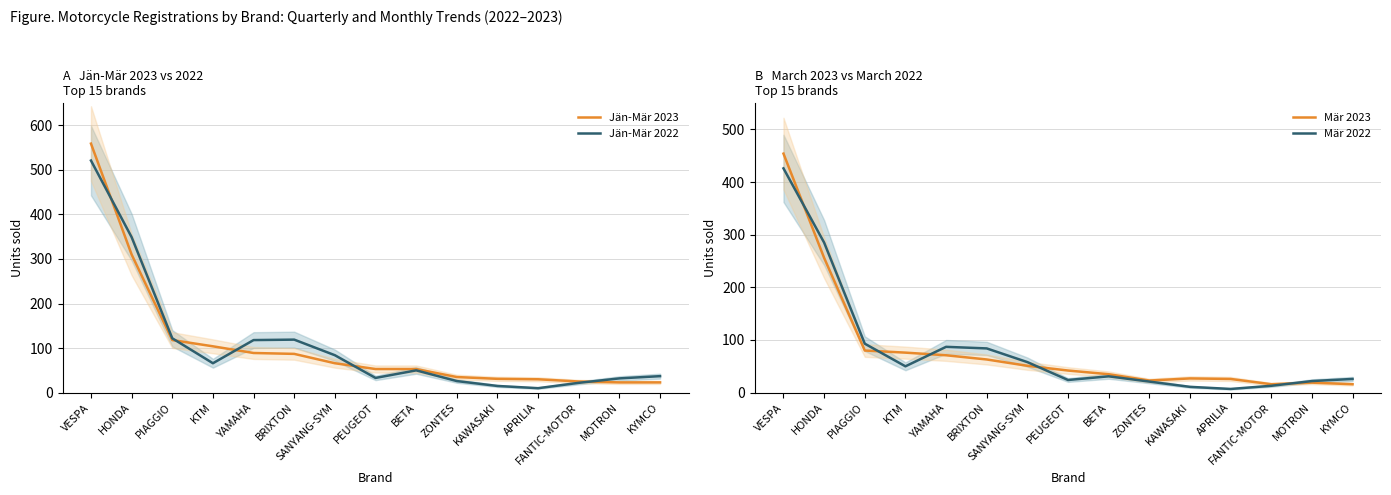

Reading left to right, what are all the values shown in this chart?

Jän-Mär 2023: VESPA=559	HONDA=310	PIAGGIO=118	KTM=104	YAMAHA=89	BRIXTON=87	SANYANG-SYM=66	PEUGEOT=53	BETA=53	ZONTES=35	KAWASAKI=31	APRILIA=30	FANTIC-MOTOR=25	MOTRON=23	KYMCO=23
Jän-Mär 2022: VESPA=521	HONDA=349	PIAGGIO=122	KTM=66	YAMAHA=118	BRIXTON=119	SANYANG-SYM=84	PEUGEOT=33	BETA=50	ZONTES=26	KAWASAKI=15	APRILIA=10	FANTIC-MOTOR=22	MOTRON=32	KYMCO=37
Mär 2023: VESPA=454	HONDA=256	PIAGGIO=80	KTM=76	YAMAHA=71	BRIXTON=63	SANYANG-SYM=51	PEUGEOT=42	BETA=35	ZONTES=23	KAWASAKI=27	APRILIA=26	FANTIC-MOTOR=16	MOTRON=19	KYMCO=16
Mär 2022: VESPA=426	HONDA=285	PIAGGIO=93	KTM=50	YAMAHA=87	BRIXTON=84	SANYANG-SYM=58	PEUGEOT=24	BETA=31	ZONTES=21	KAWASAKI=11	APRILIA=7	FANTIC-MOTOR=13	MOTRON=22	KYMCO=26